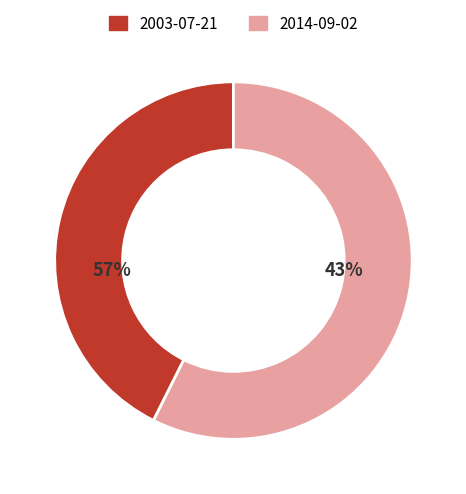

Count the number of slices in the pie.

2